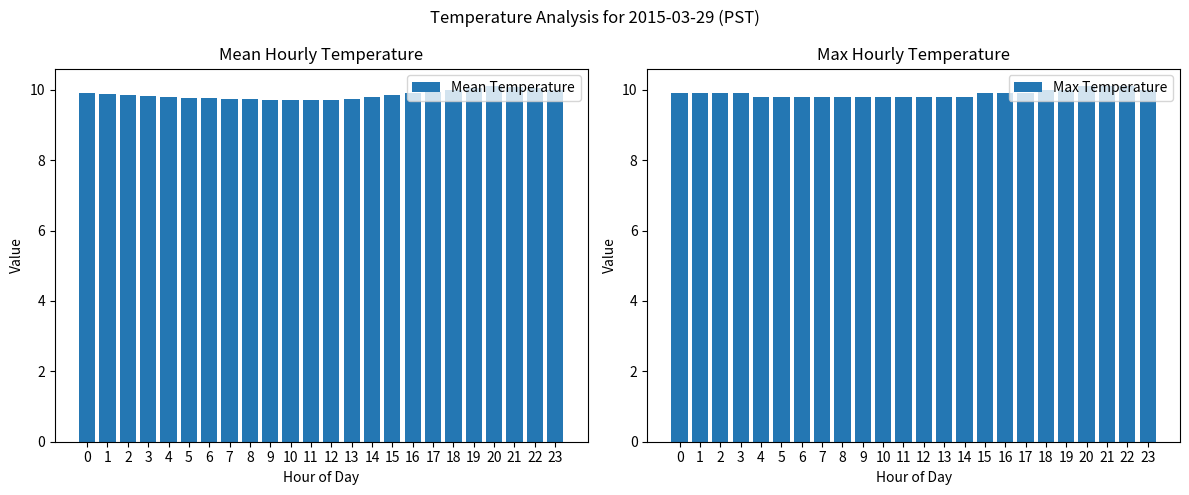

What is the spread (max minus min) of values at 7?

0.1